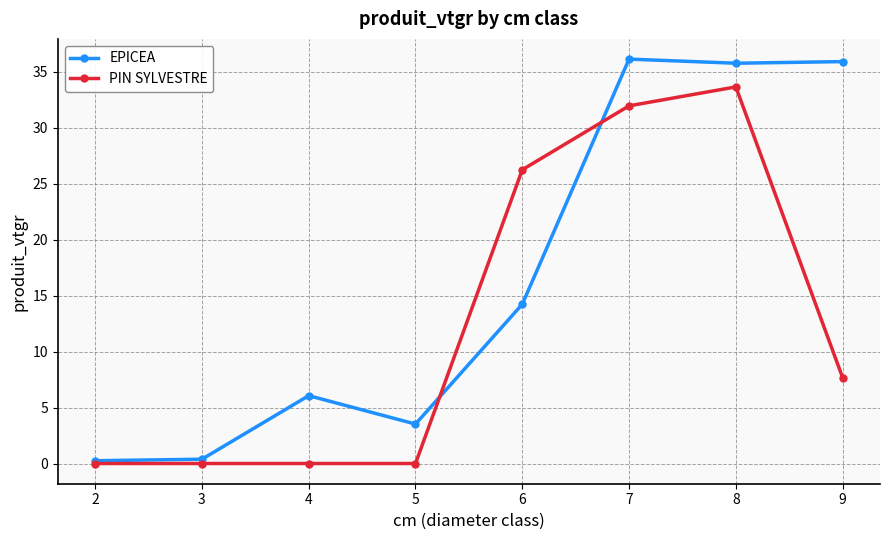

The EPICEA series shows 0.2 at 2. True or false?

True